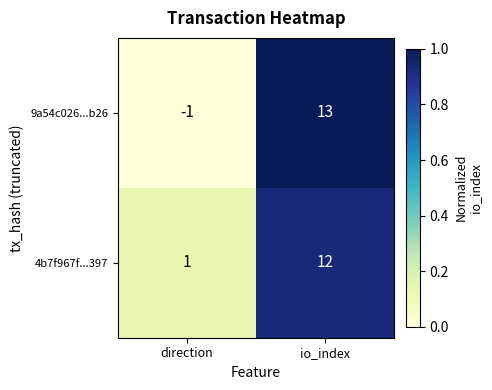

The 4b7f967f...397 series shows 2 at direction. True or false?

False